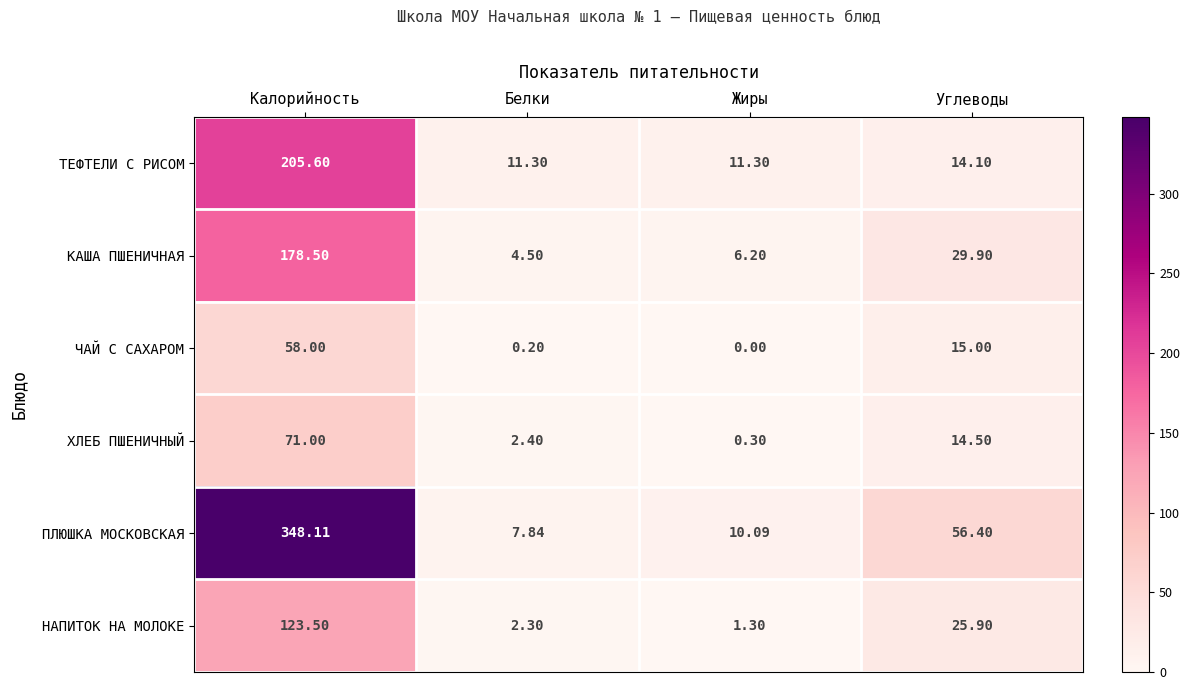

How many values in the ТЕФТЕЛИ С РИСОМ series exceed 14?

2